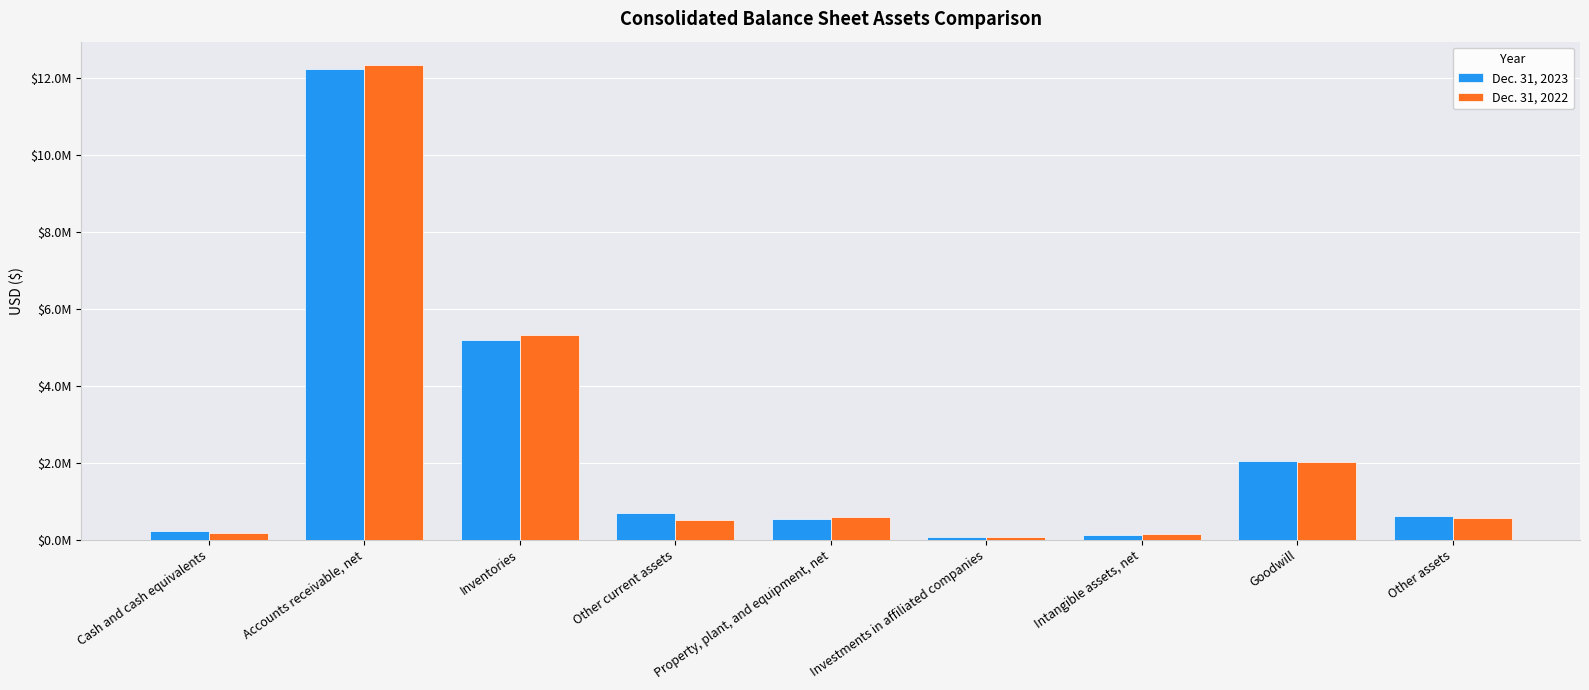

What is the difference between the Dec. 31, 2023 values at Property, plant, and equipment, net and Intangible assets, net?

403300